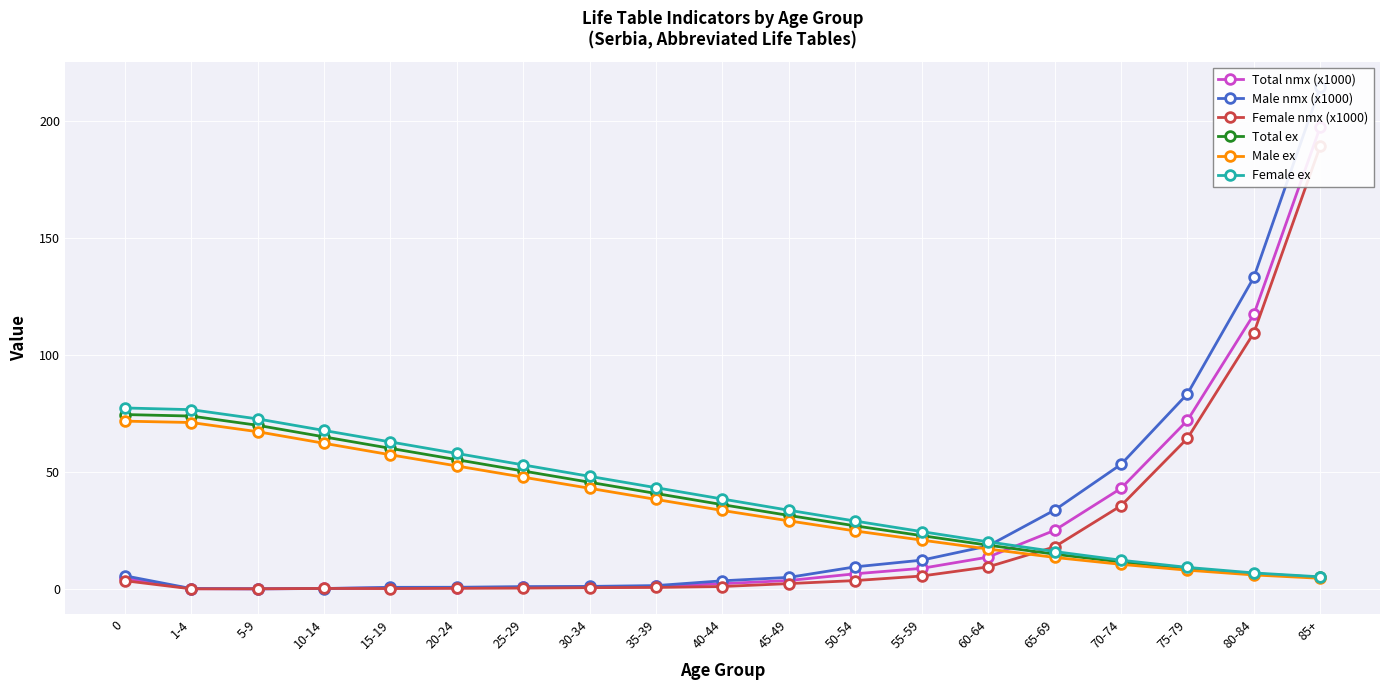

What is the minimum value for Female ex?

5.3